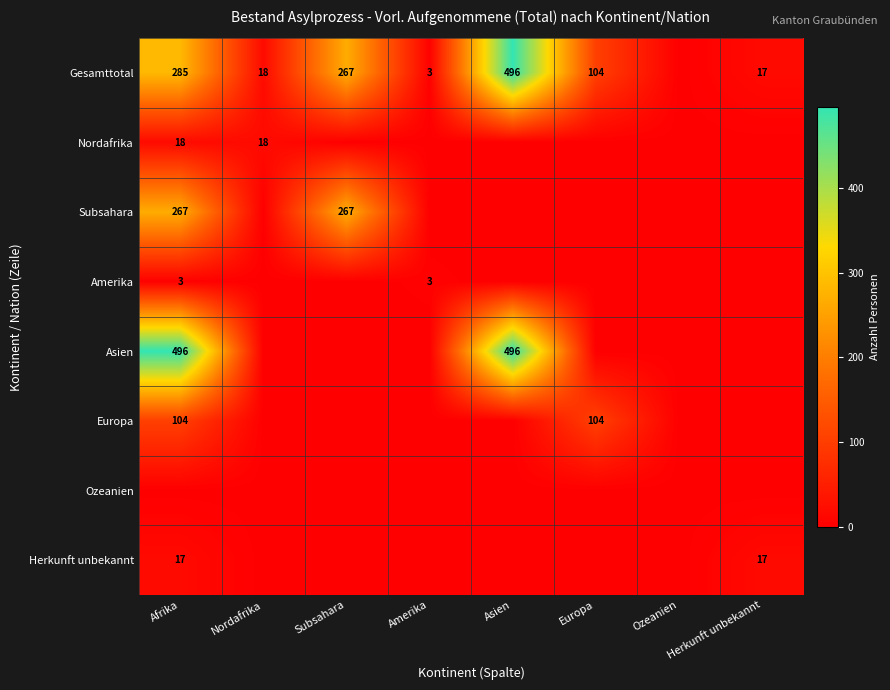

The value of Gesamttotal at Herkunft unbekannt is 8. True or false?

False